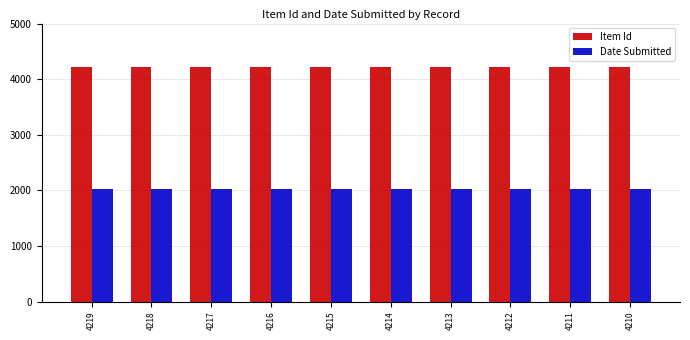

What is the sum of all Date Submitted values?

20231